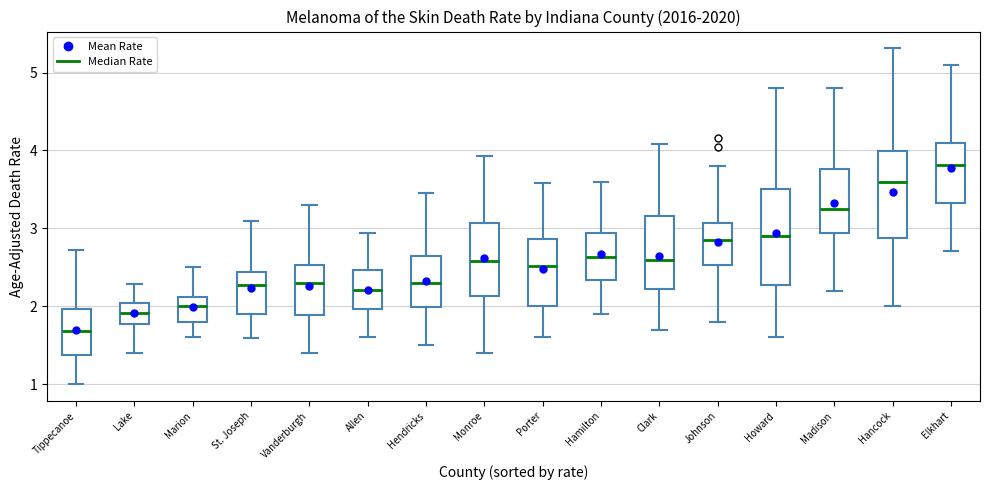

Reading left to right, transcribe this box plot: for each box, give where its median line is, the range the box spans, and where its two whiskers end, as read against the y-axis. The values are not printed on the chart, so give them approximately, as read against the axis.

Tippecanoe: median 1.7, box 1.4 to 2.0, whiskers 1.0 to 2.7
Lake: median 1.9, box 1.8 to 2.0, whiskers 1.4 to 2.3
Marion: median 2.0, box 1.8 to 2.1, whiskers 1.6 to 2.5
St. Joseph: median 2.3, box 1.9 to 2.4, whiskers 1.6 to 3.1
Vanderburgh: median 2.3, box 1.9 to 2.5, whiskers 1.4 to 3.3
Allen: median 2.2, box 2.0 to 2.5, whiskers 1.6 to 2.9
Hendricks: median 2.3, box 2.0 to 2.6, whiskers 1.5 to 3.5
Monroe: median 2.6, box 2.1 to 3.1, whiskers 1.4 to 3.9
Porter: median 2.5, box 2.0 to 2.9, whiskers 1.6 to 3.6
Hamilton: median 2.6, box 2.3 to 2.9, whiskers 1.9 to 3.6
Clark: median 2.6, box 2.2 to 3.2, whiskers 1.7 to 4.1
Johnson: median 2.8, box 2.5 to 3.1, whiskers 1.8 to 3.8
Howard: median 2.9, box 2.3 to 3.5, whiskers 1.6 to 4.8
Madison: median 3.2, box 2.9 to 3.8, whiskers 2.2 to 4.8
Hancock: median 3.6, box 2.9 to 4.0, whiskers 2.0 to 5.3
Elkhart: median 3.8, box 3.3 to 4.1, whiskers 2.7 to 5.1